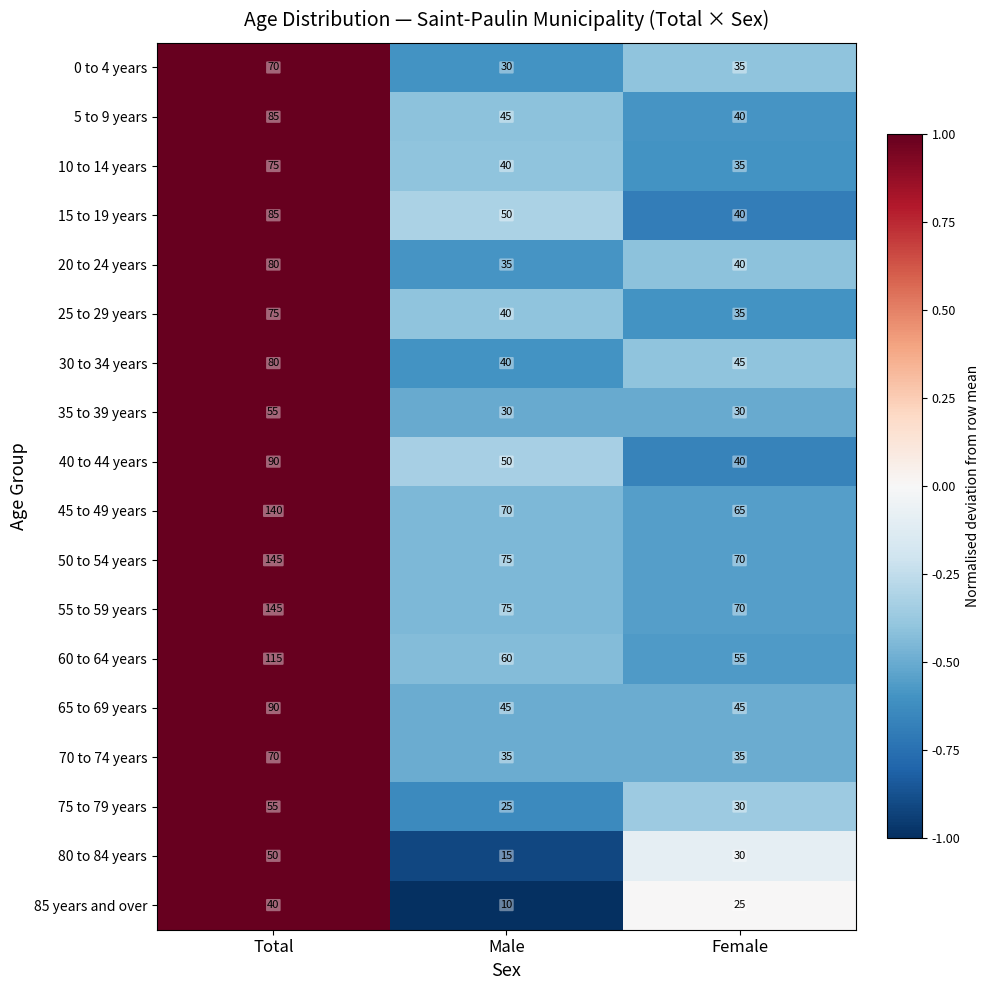

Is it true that 75 to 79 years equals 51 at Female?

False